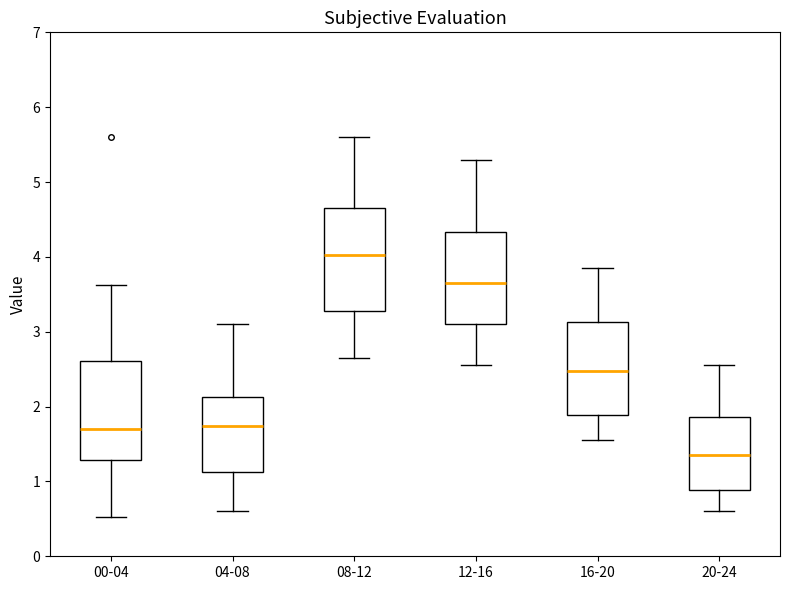

Which box has the lowest median line?

20-24